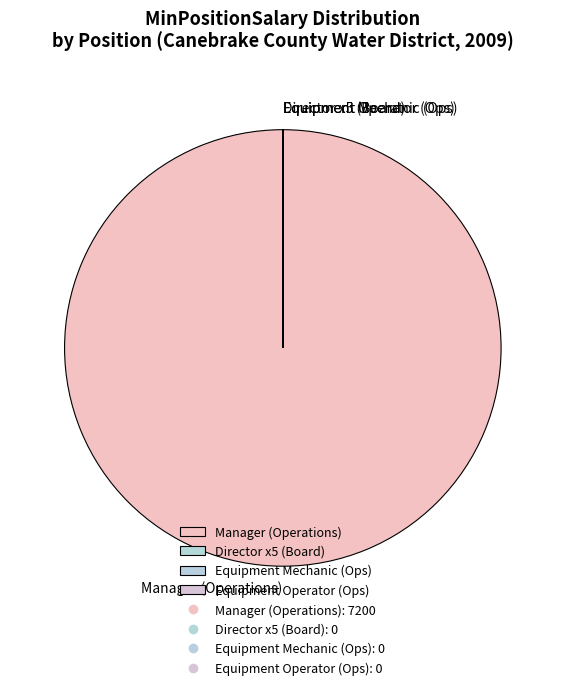

Is there any slice that represents more than half of the pie?

Yes